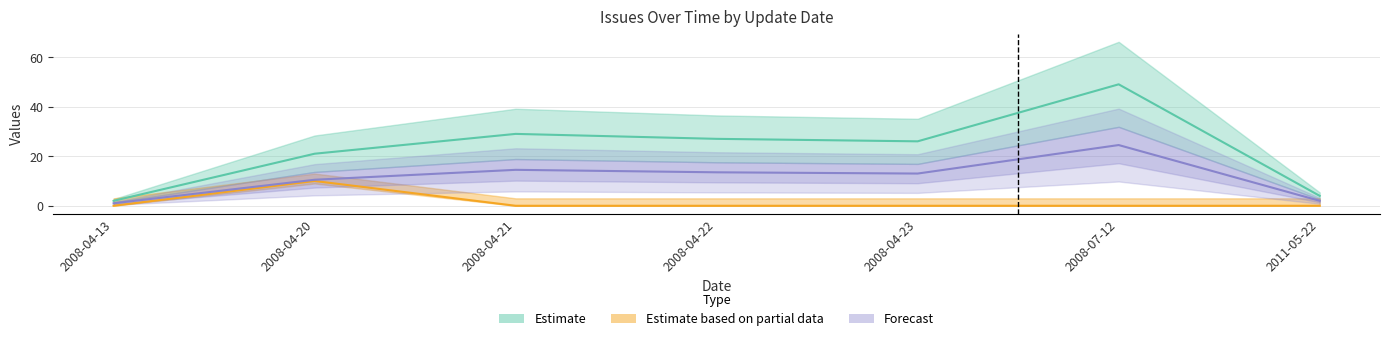

True or false: Issue ID has a value of 11 at 2008-04-21.

False